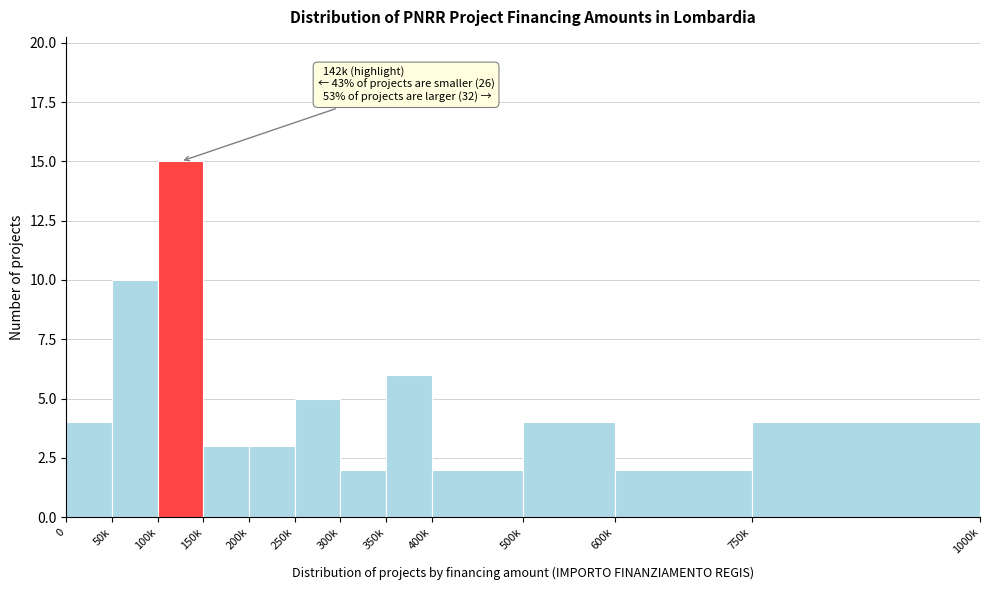

Reading left to right, list all the values displayed in this chart.

4	10	15	3	3	5	2	6	2	4	2	4